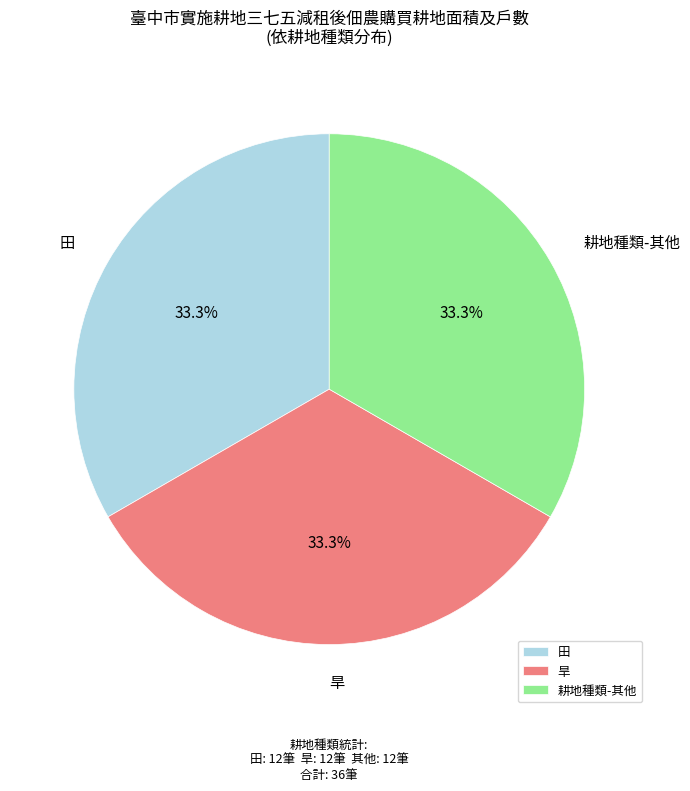

How much of the chart is everything except 耕地種類-其他?

66.7%